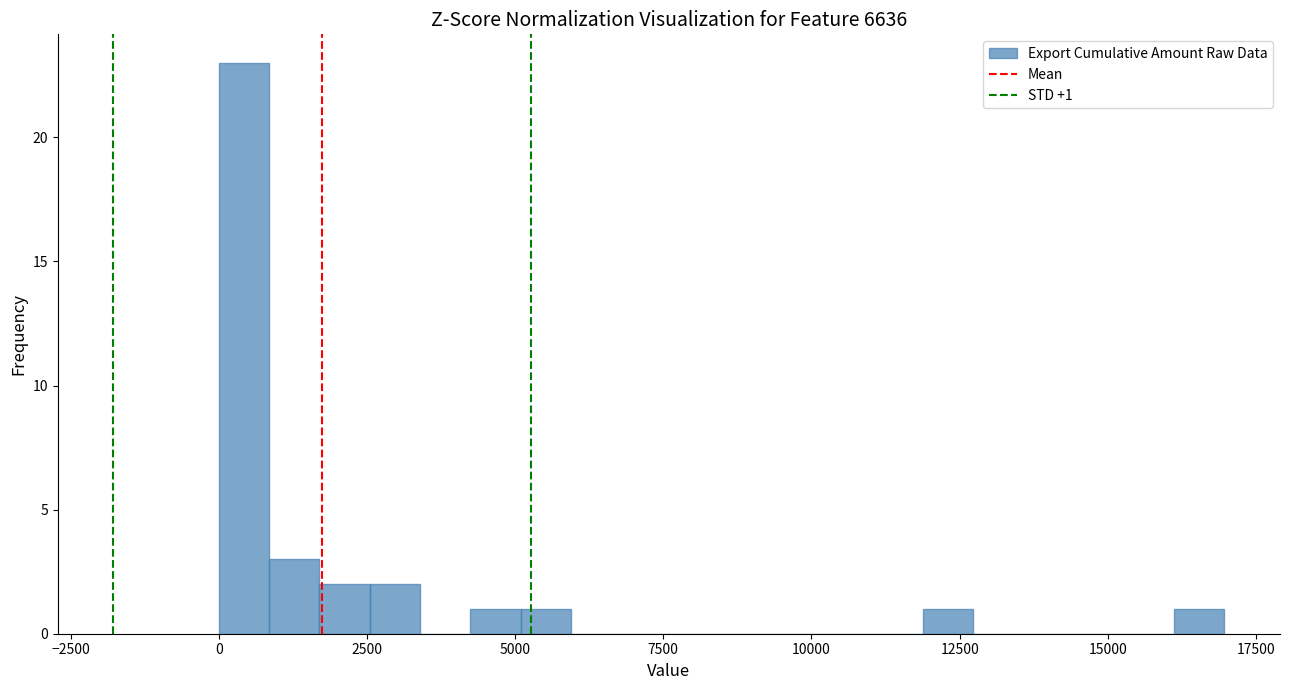

Read against the x-axis, roughly where is the centre of the tallest bar?

500